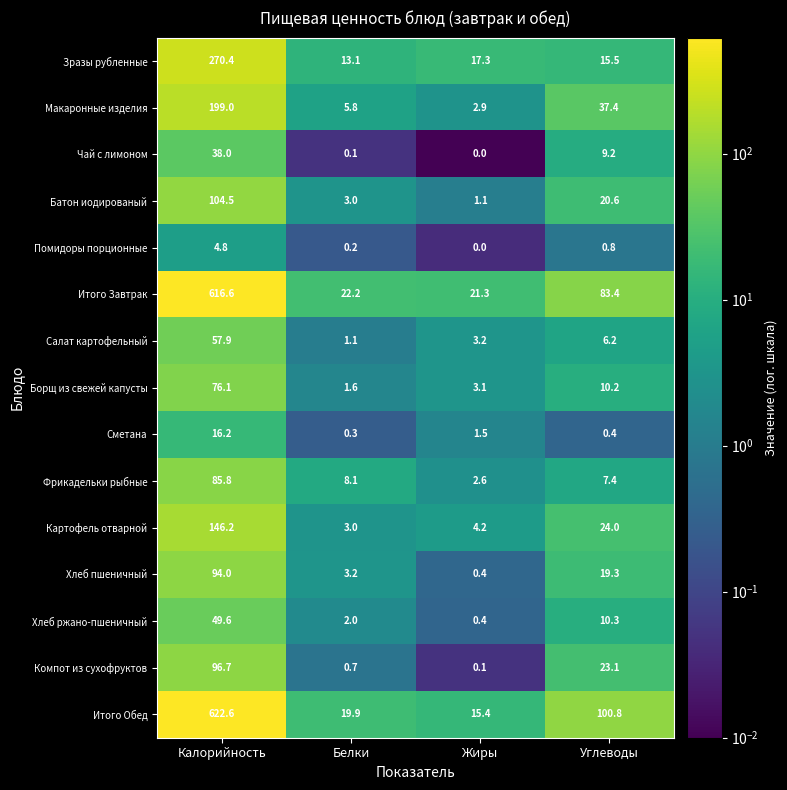

What is the total value across all series at Жиры?

73.5